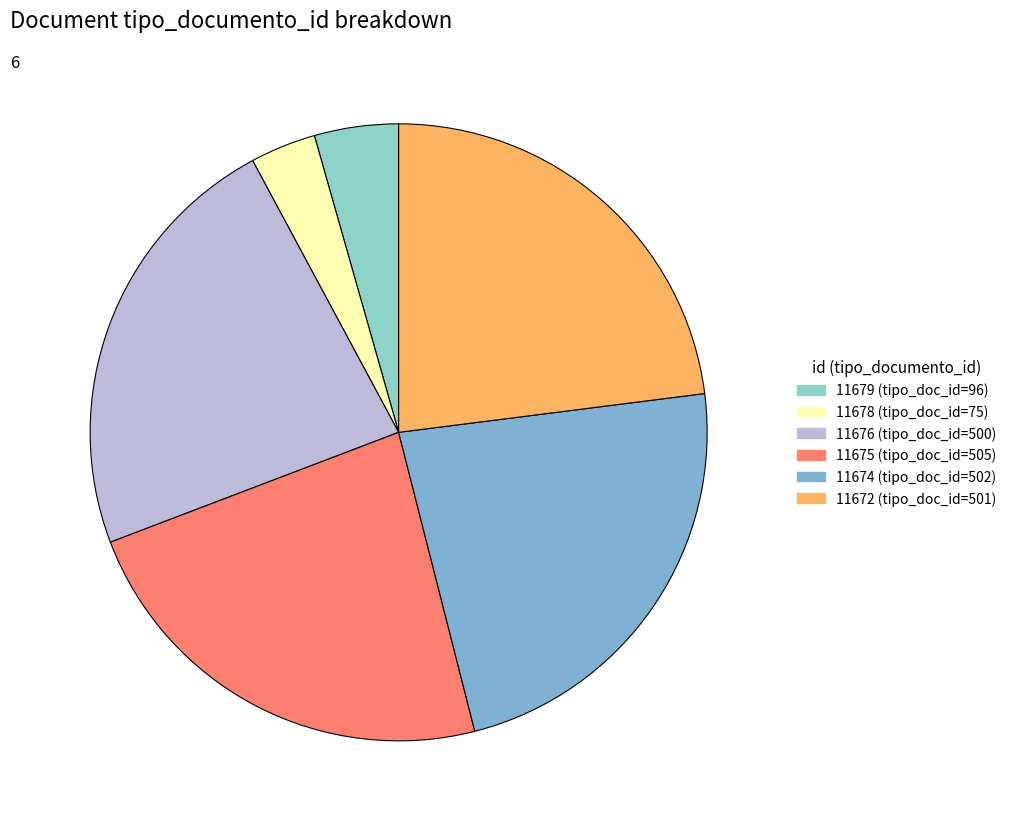

What percentage is NOT represented by 11675?

76.8%